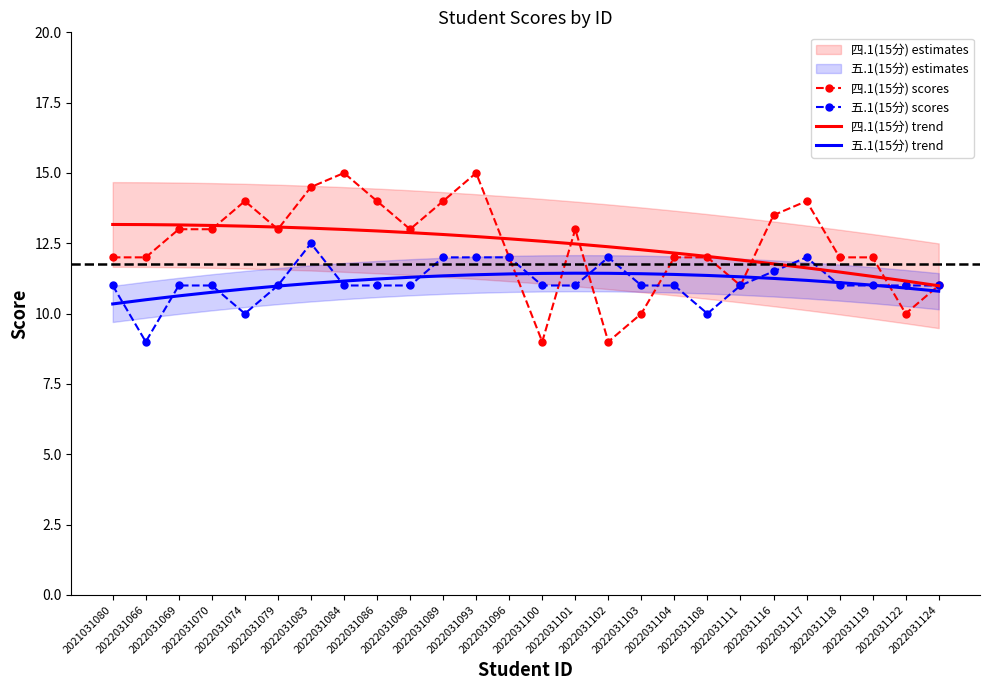

Read the 五.1(15分) scores value at 2022031083.

12.5